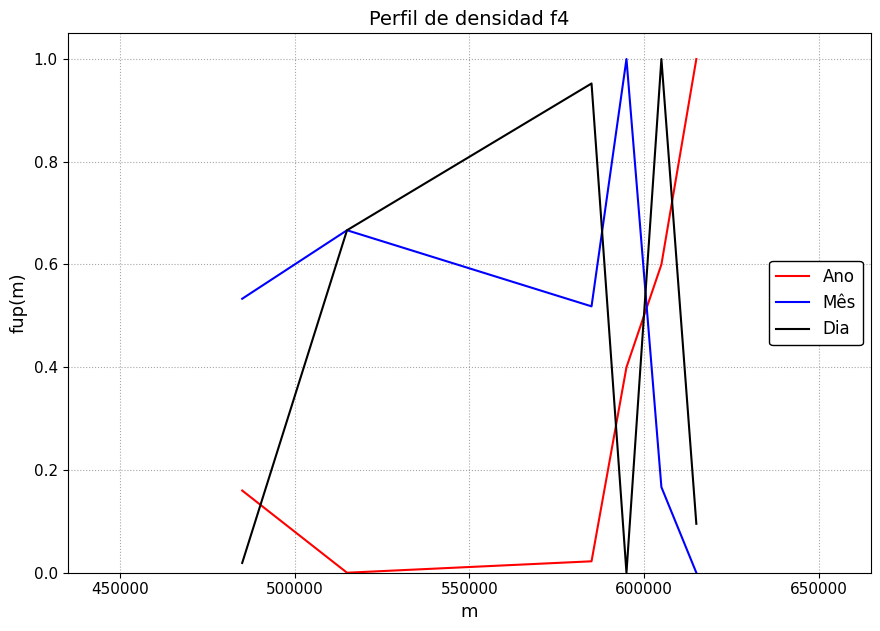

How many times do Ano and Dia cross each other?

4